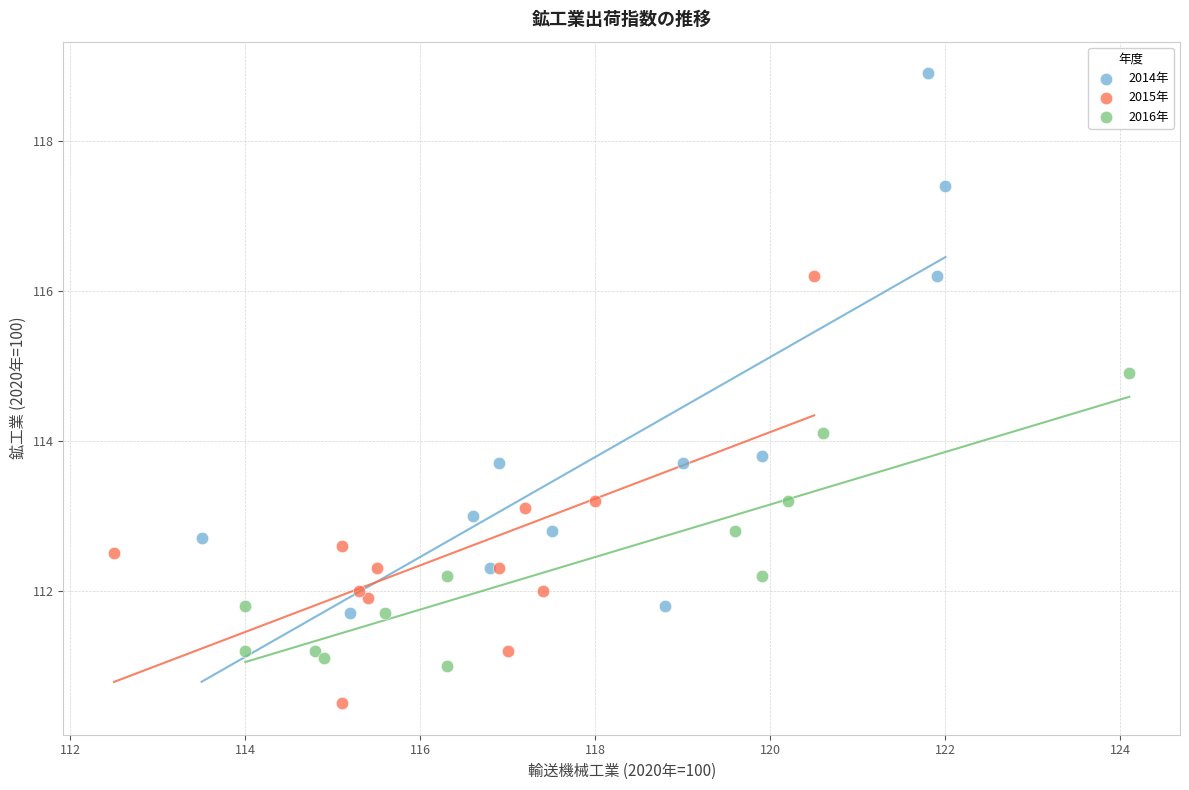

Which series contains the highest Y value?

2014年